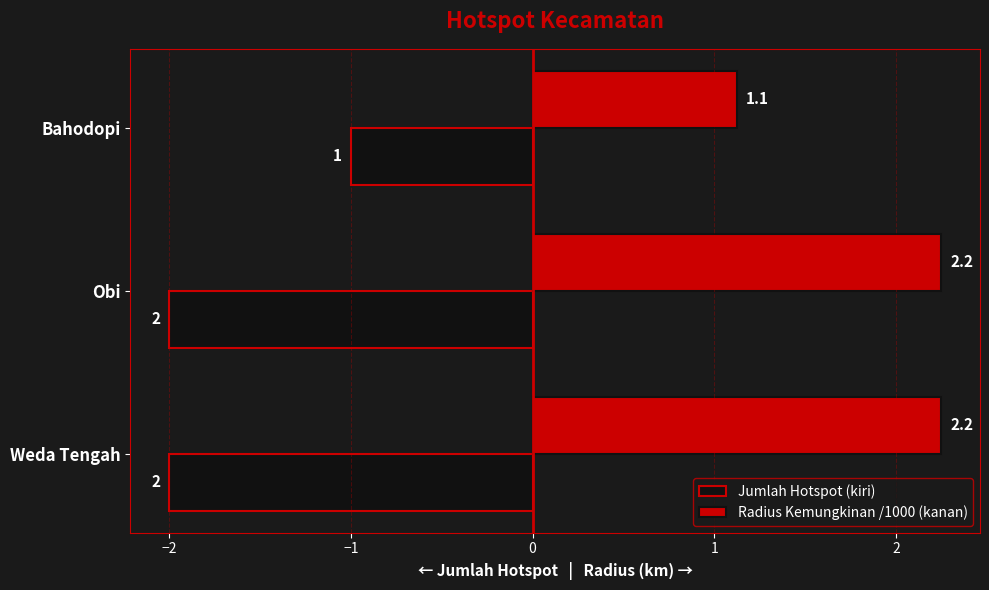

What is the sum of all Radius Kemungkinan /1000 (kanan) values?

5.6